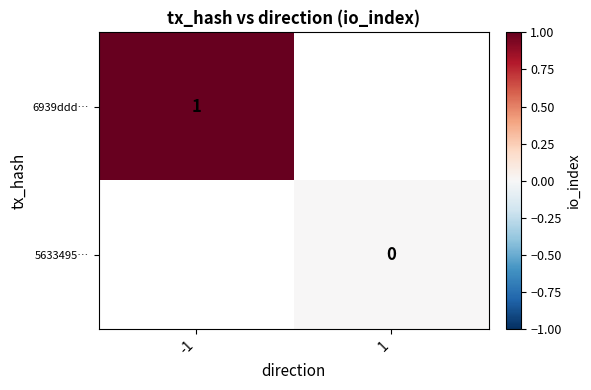

What is the greatest value displayed?

1.0